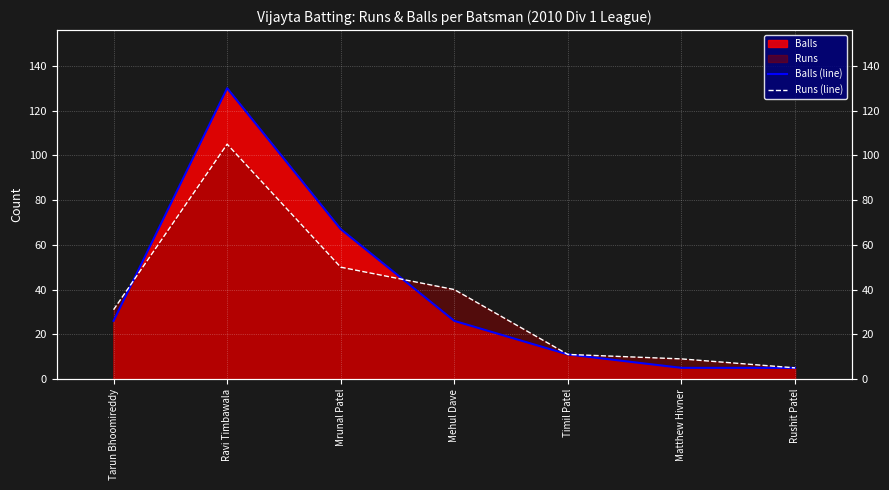

Count the number of categories in the chart.

7